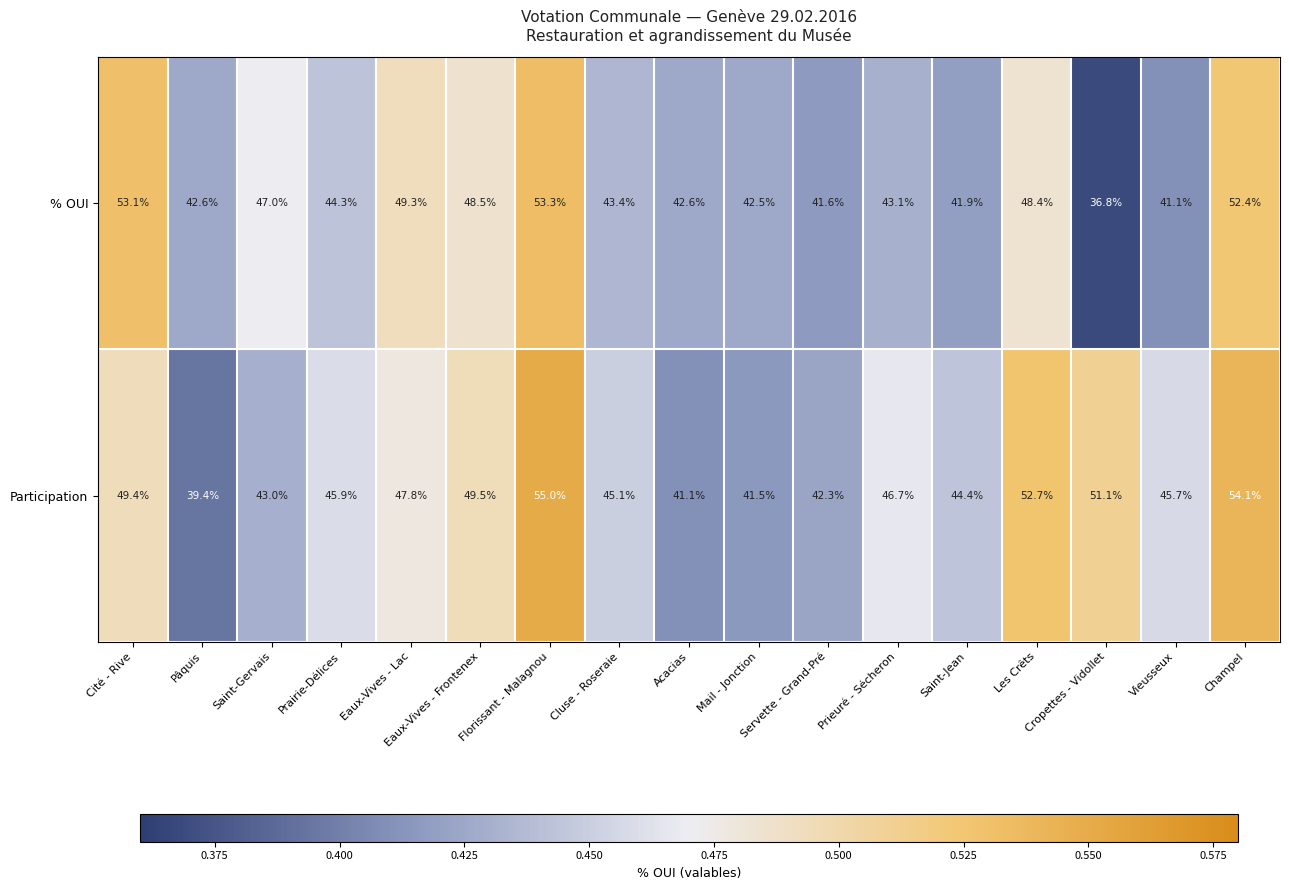

At which label does % OUI first exceed 43?

Cité - Rive